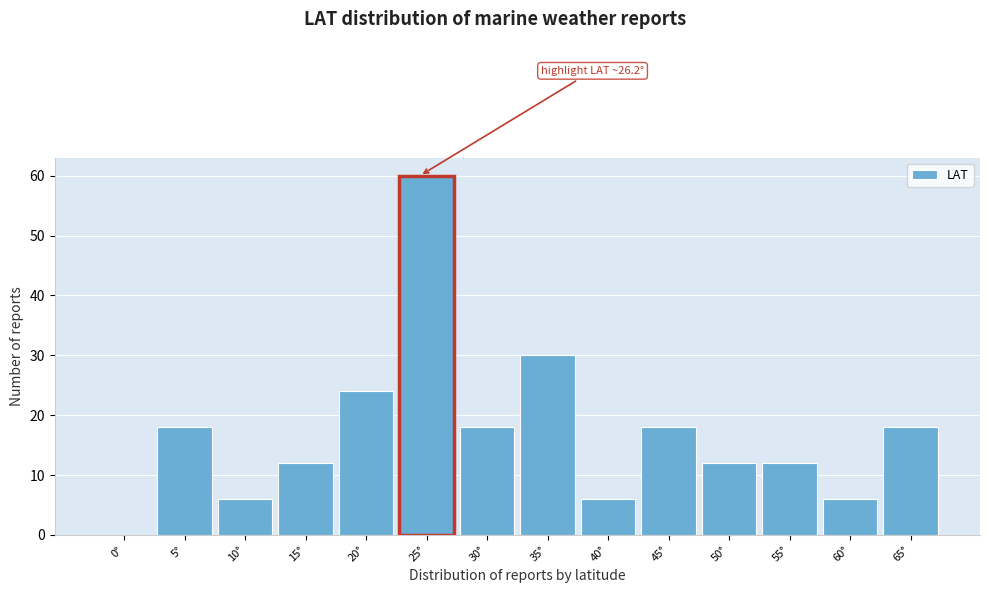

Reading left to right, extract all data points from this chart.

0°=0	5°=18	10°=6	15°=12	20°=24	25°=60	30°=18	35°=30	40°=6	45°=18	50°=12	55°=12	60°=6	65°=18